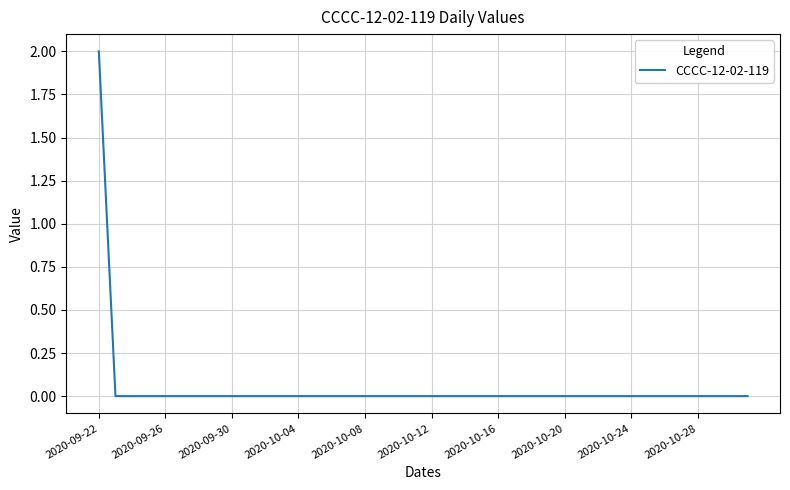

Reading right to left, list all the values displayed in this chart.

0	0	0	0	0	0	0	0	0	0	0	0	0	0	0	0	0	0	0	0	0	0	0	0	0	0	0	0	0	0	0	0	0	0	0	0	0	0	0	2